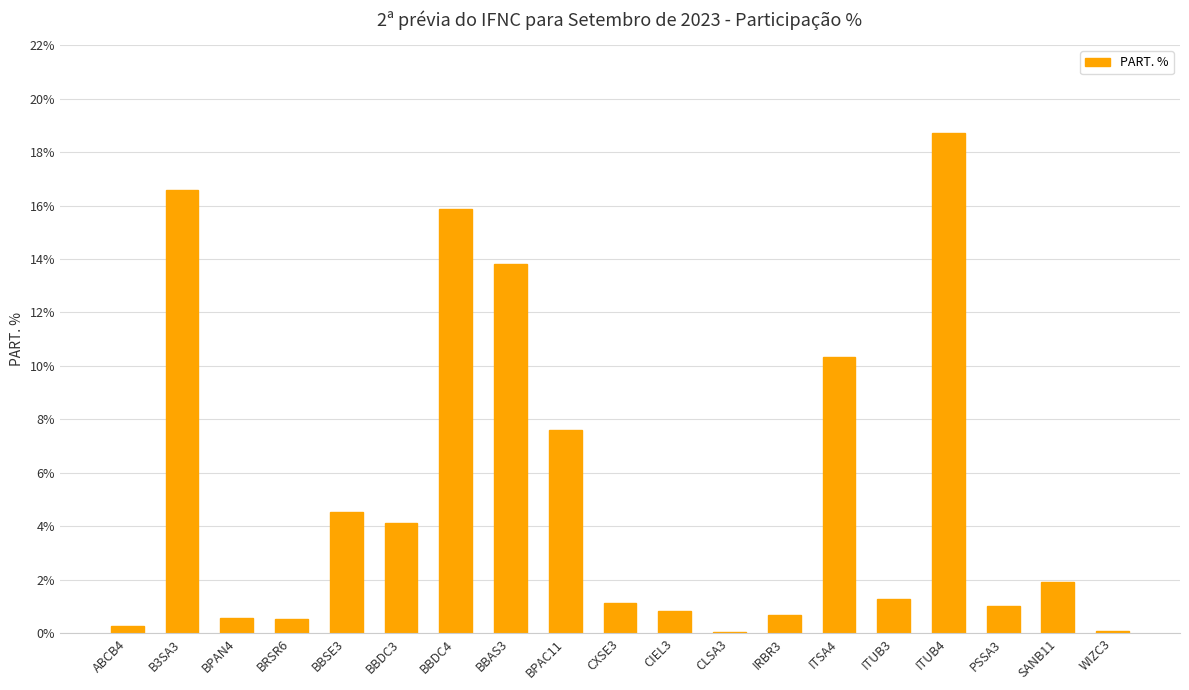

What is the maximum value shown in the chart?

18.7